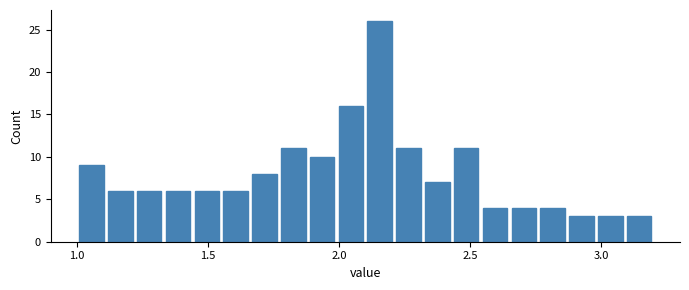

Around what value on the x-axis is the tallest bar? Give the approximate position of its centre, as read against the axis.

2.15